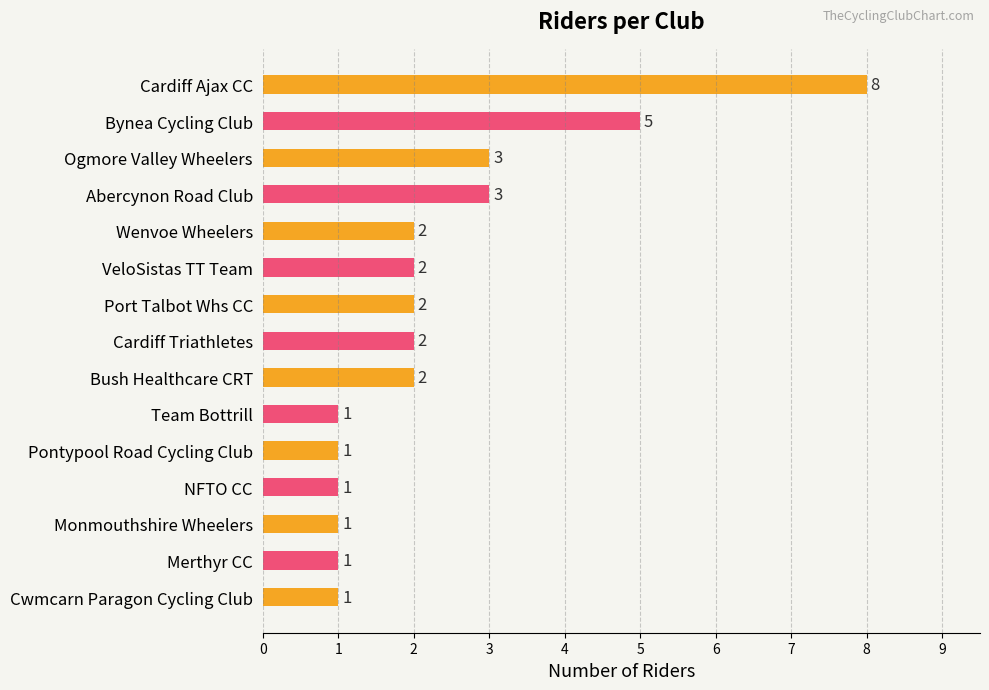

Reading top to bottom, extract all data points from this chart.

Cardiff Ajax CC=8	Bynea Cycling Club=5	Ogmore Valley Wheelers=3	Abercynon Road Club=3	Wenvoe Wheelers=2	VeloSistas TT Team=2	Port Talbot Whs CC=2	Cardiff Triathletes=2	Bush Healthcare CRT=2	Team Bottrill=1	Pontypool Road Cycling Club=1	NFTO CC=1	Monmouthshire Wheelers=1	Merthyr CC=1	Cwmcarn Paragon Cycling Club=1